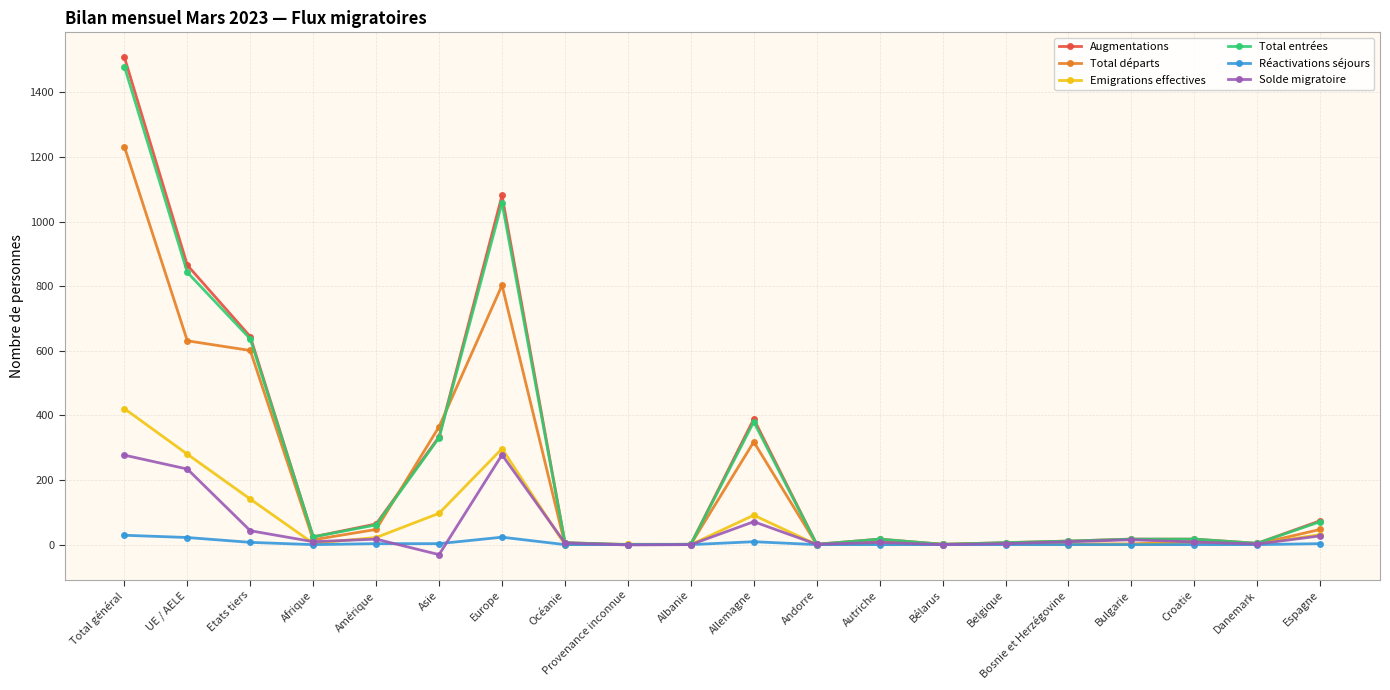

Is it true that Total départs equals 365 at Asie?

True